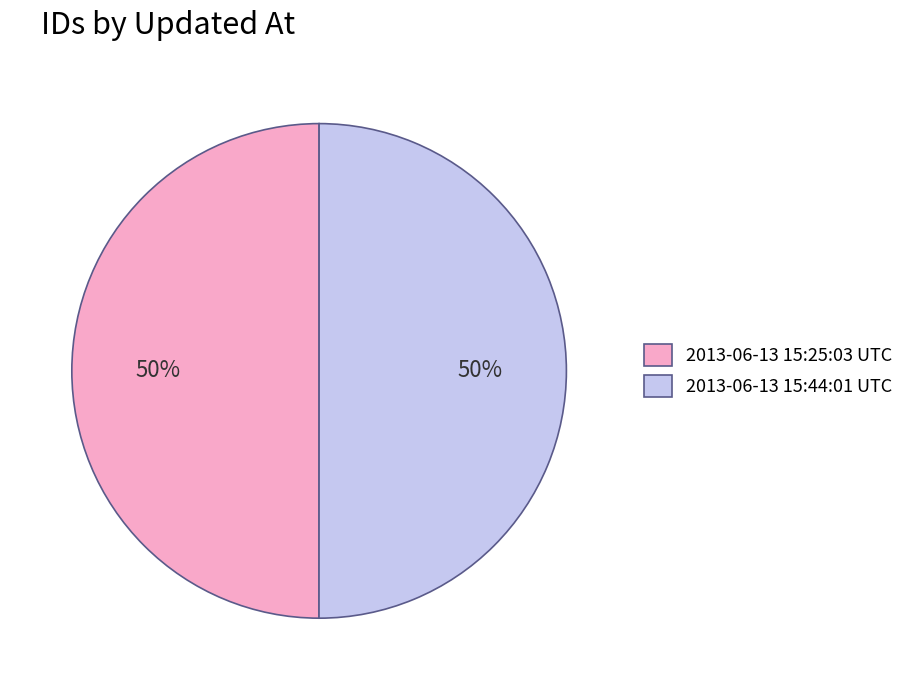

Approximately how many times larger is the value at 2013-06-13 15:25:03 UTC compared to 2013-06-13 15:44:01 UTC?

1.0